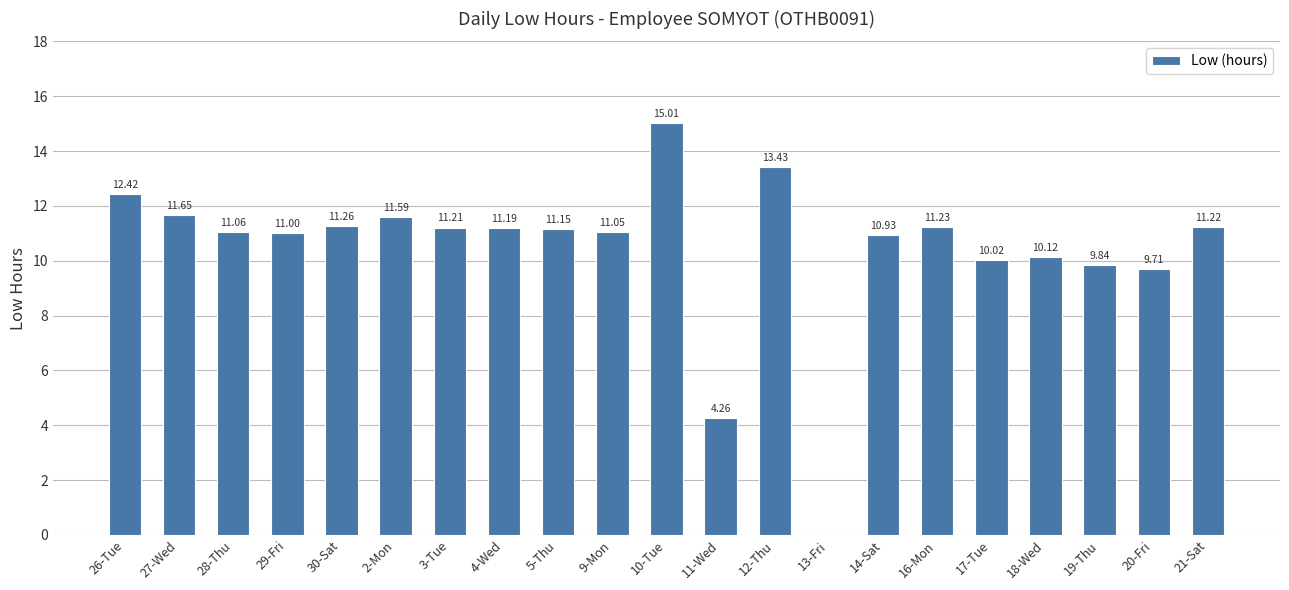

The chart shows a value of 3.6 at 27-Wed. True or false?

False